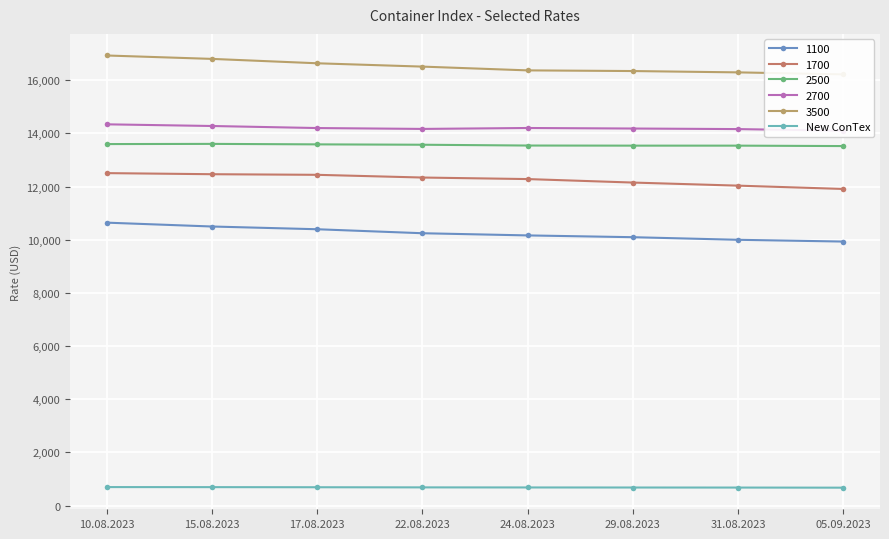

The 2500 series shows 18083 at 29.08.2023. True or false?

False